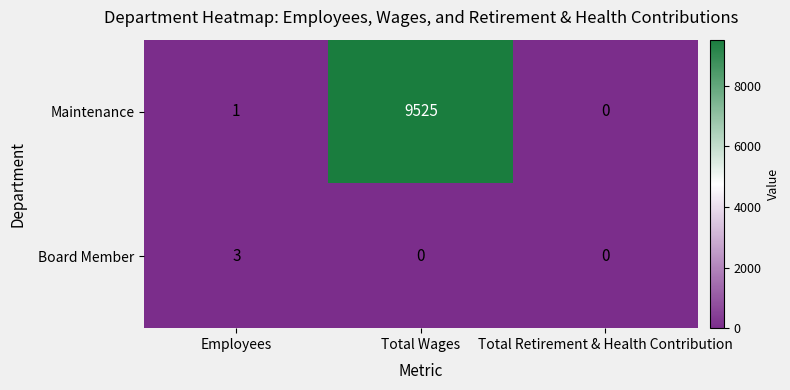

Count the number of categories in the chart.

3